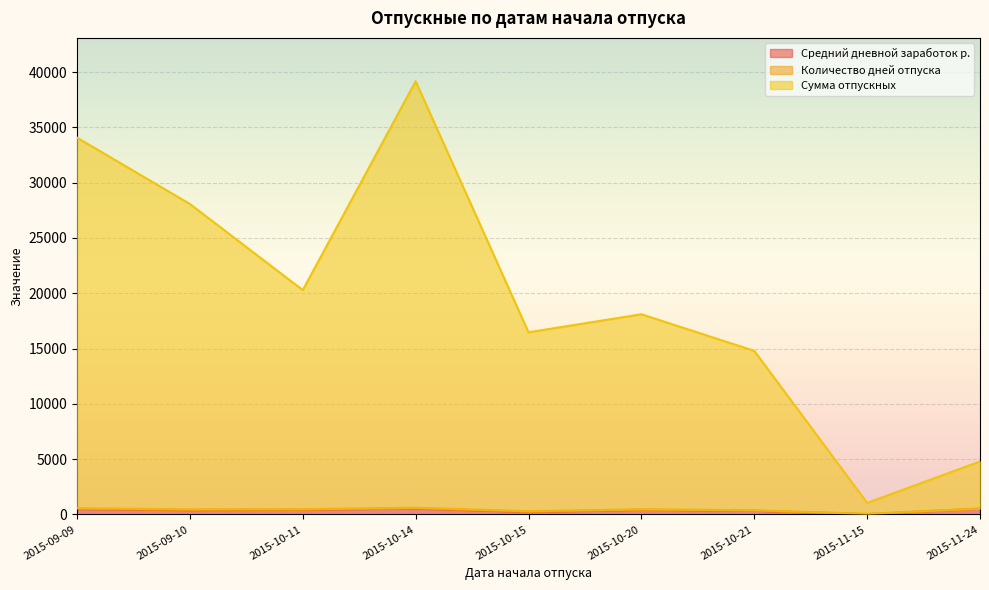

What is the label of the 8th point from the left?

2015-11-15